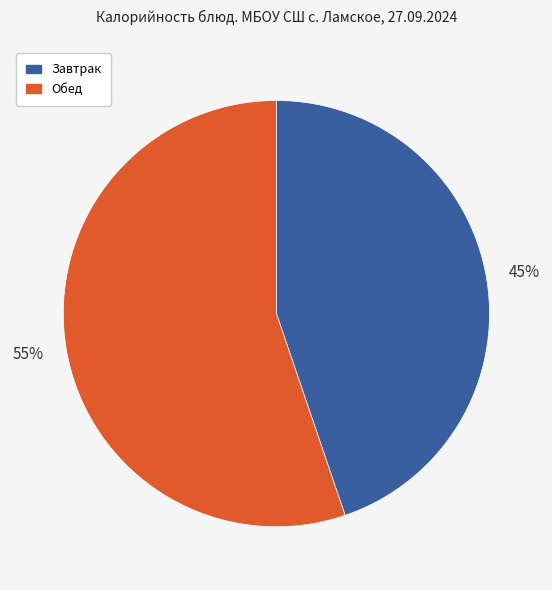

Does any single category account for the majority?

Yes